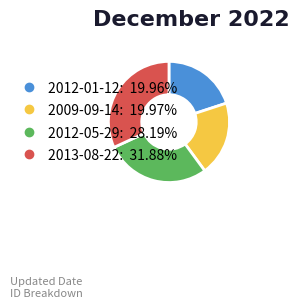

Does 2013-08-22 represent more than half of the total?

No